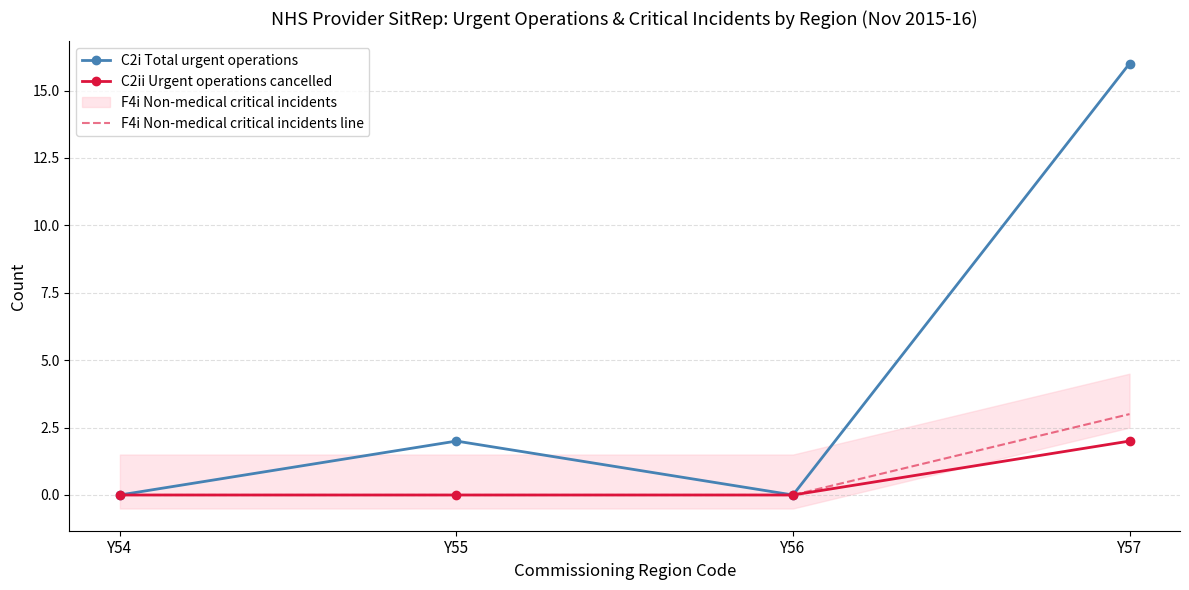

Count the F4i Non-medical critical incidents line values in the range 0 to 3.

4